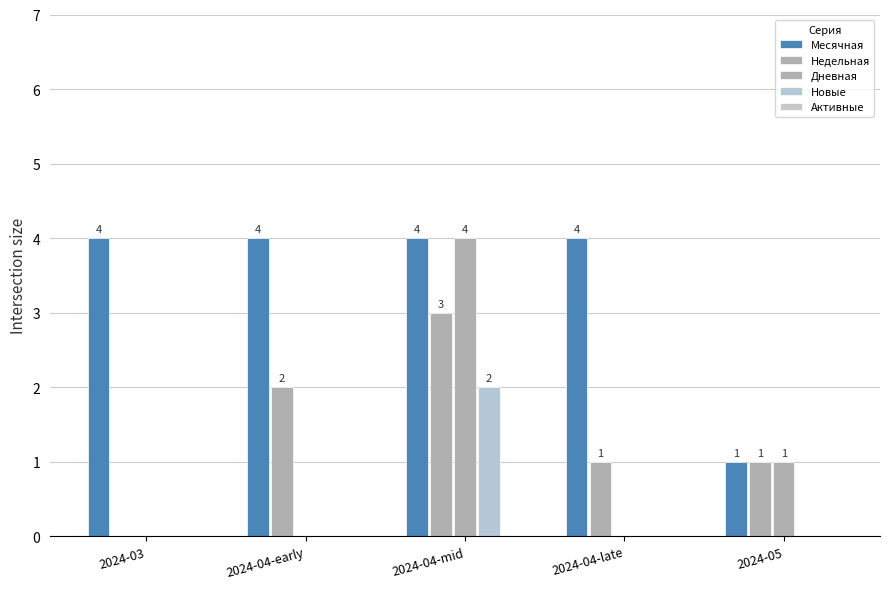

Reading left to right, list all the values displayed in this chart.

Месячная: 2024-03=4	2024-04-early=4	2024-04-mid=4	2024-04-late=4	2024-05=1
Недельная: 2024-03=0	2024-04-early=2	2024-04-mid=3	2024-04-late=1	2024-05=1
Дневная: 2024-03=0	2024-04-early=0	2024-04-mid=4	2024-04-late=0	2024-05=1
Новые: 2024-03=0	2024-04-early=0	2024-04-mid=2	2024-04-late=0	2024-05=0
Активные: 2024-03=0	2024-04-early=0	2024-04-mid=0	2024-04-late=0	2024-05=0